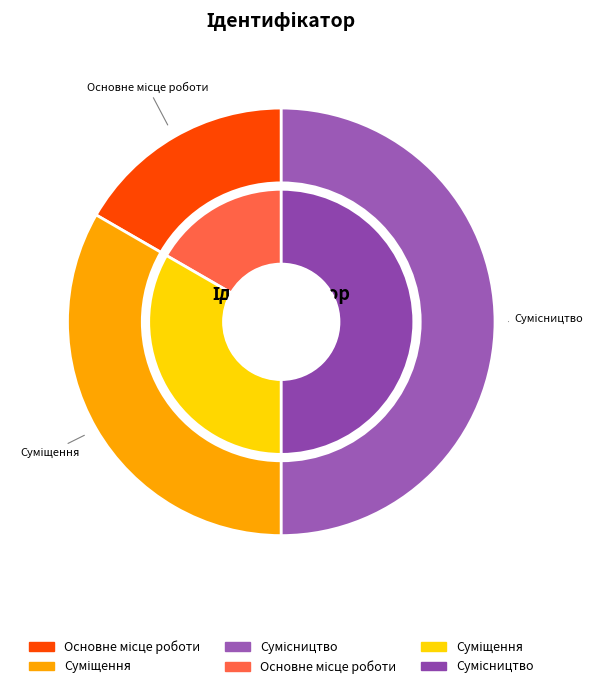

What is the change in value from Основне місце роботи to Суміщення?

+1